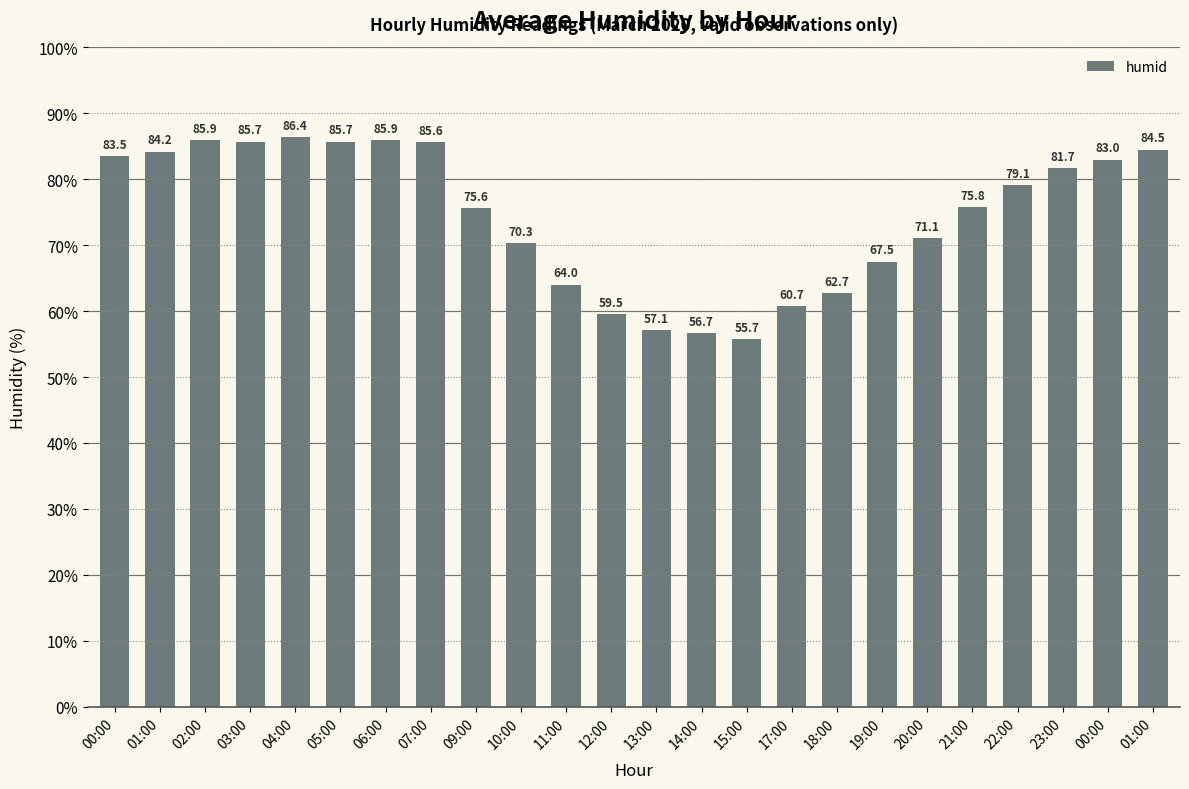

How many values are below 79?

12